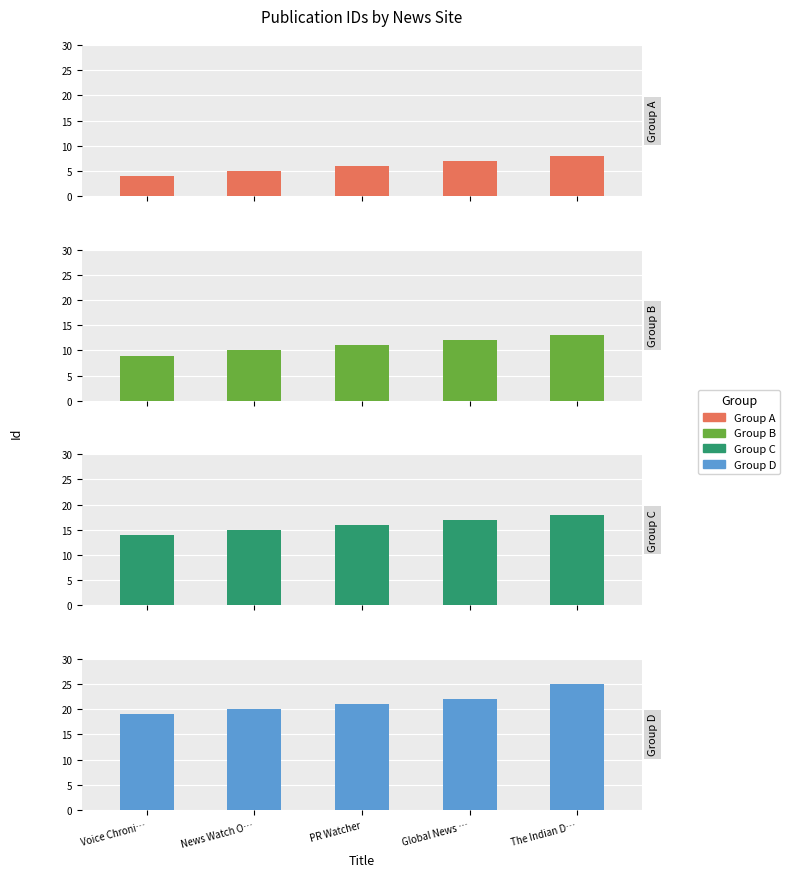

What is the lowest value of the Group D series?

19